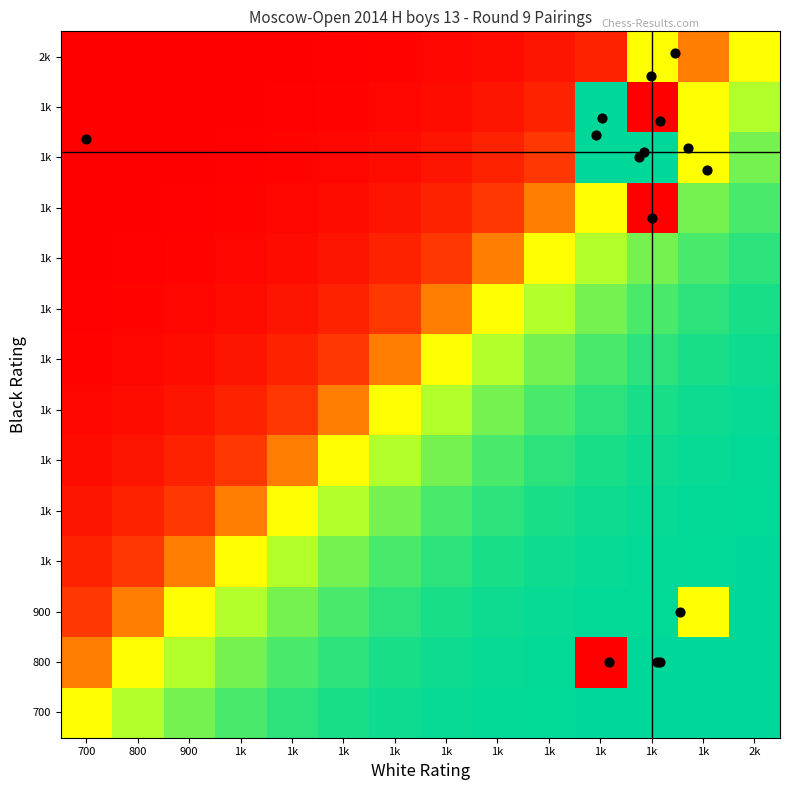

What is the greatest value displayed?

1.0